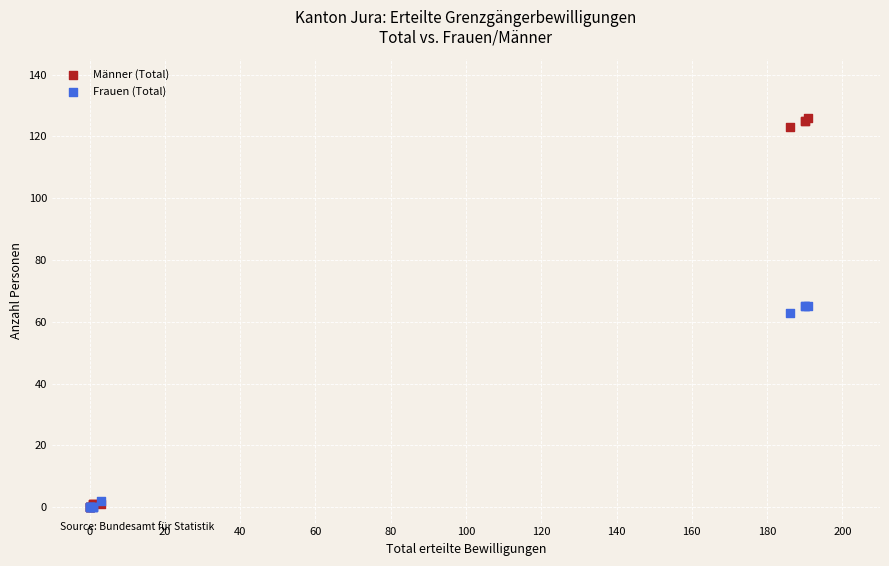

What are all the series names shown in the legend?

Männer (Total), Frauen (Total)